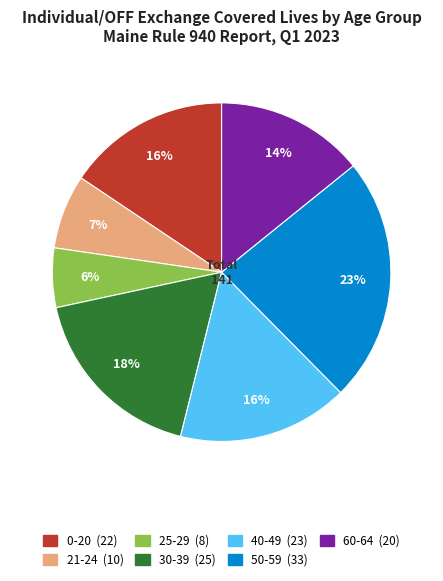

Count the number of slices in the pie.

7